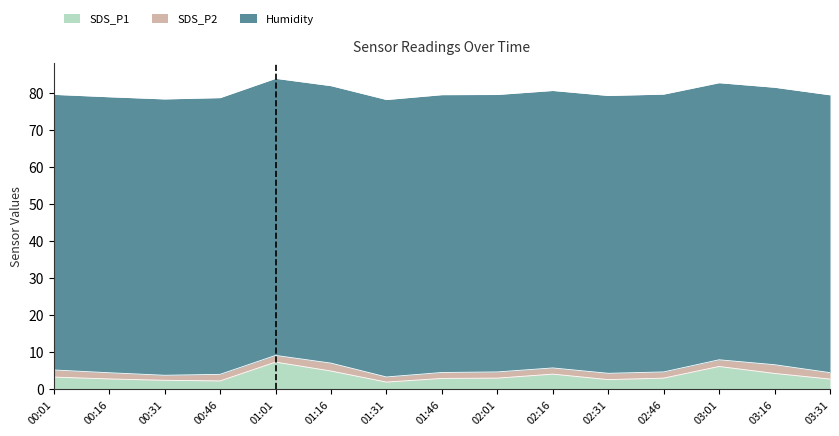

True or false: Humidity and SDS_P2 cross at least once.

False